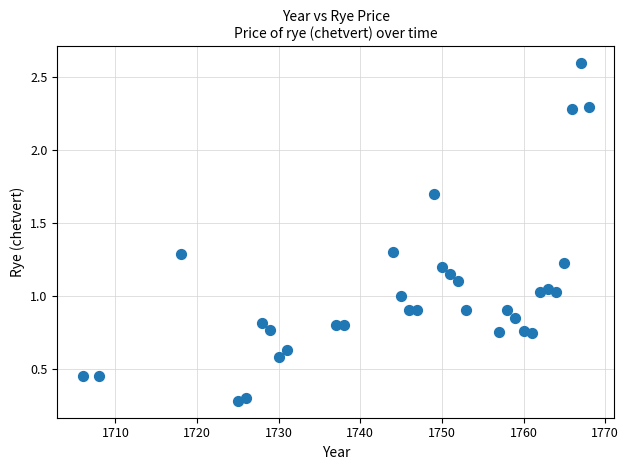

What is the range of X values (max minus min)?

62.0